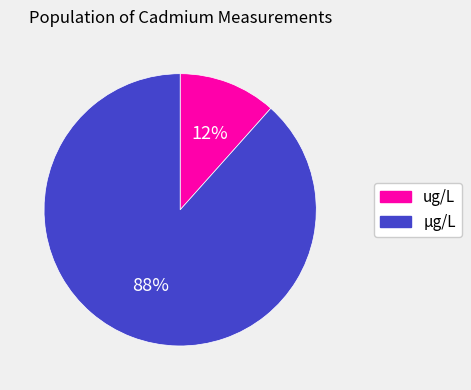

To the nearest percent, what is the average slice percentage?

50%